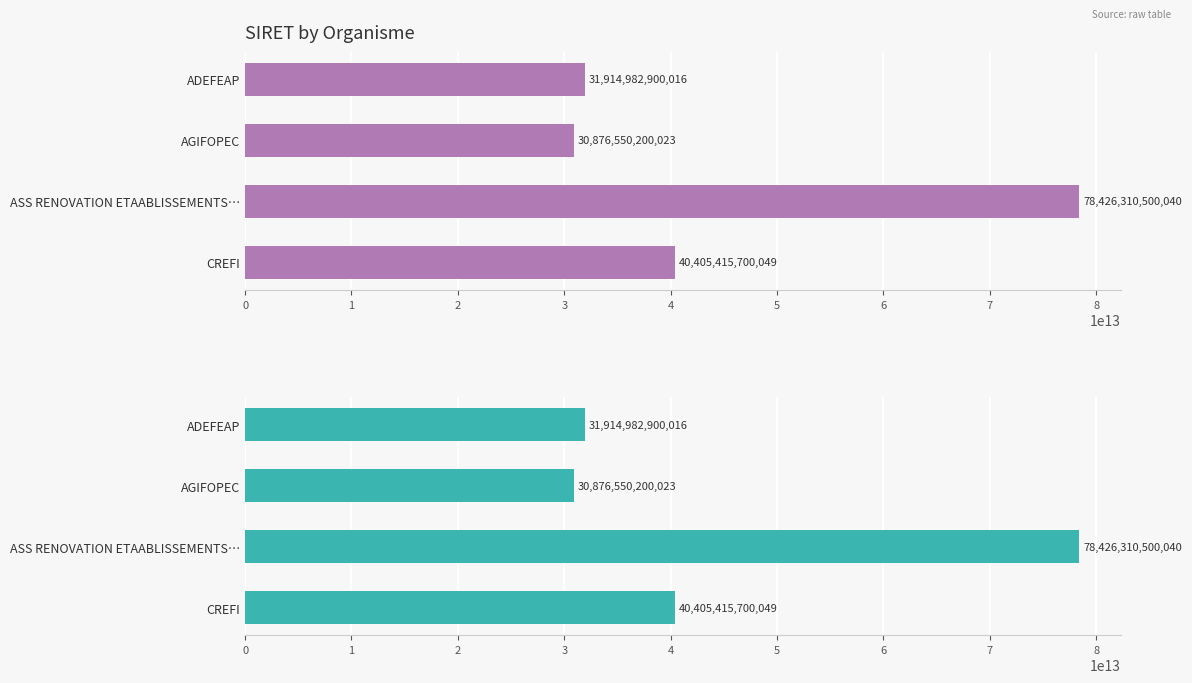

How many data points are above 40405415700049?

1